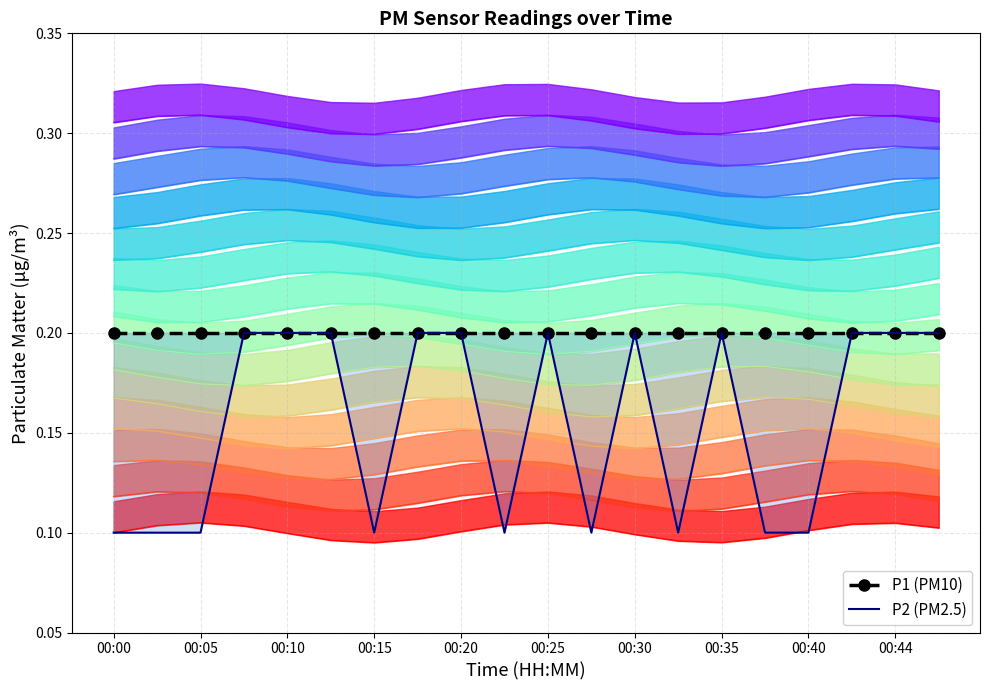

At 13, list the series in order from largest to smallest.

P1 (PM10), P2 (PM2.5)